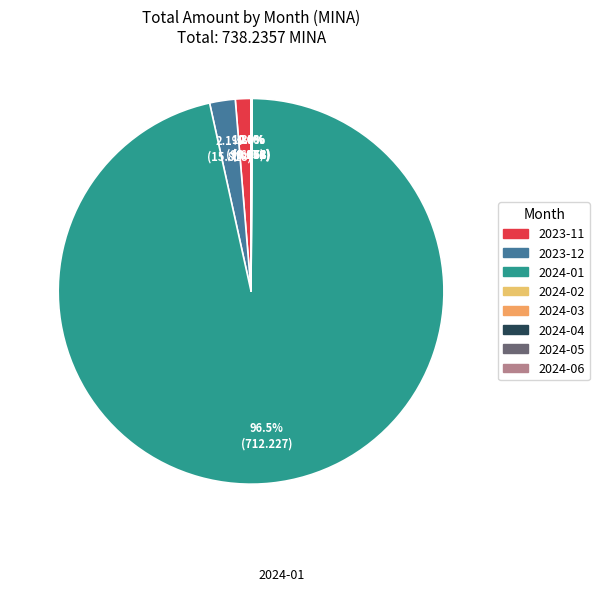

What is the ratio of the value at 2023-11 to the value at 2023-12?

0.6